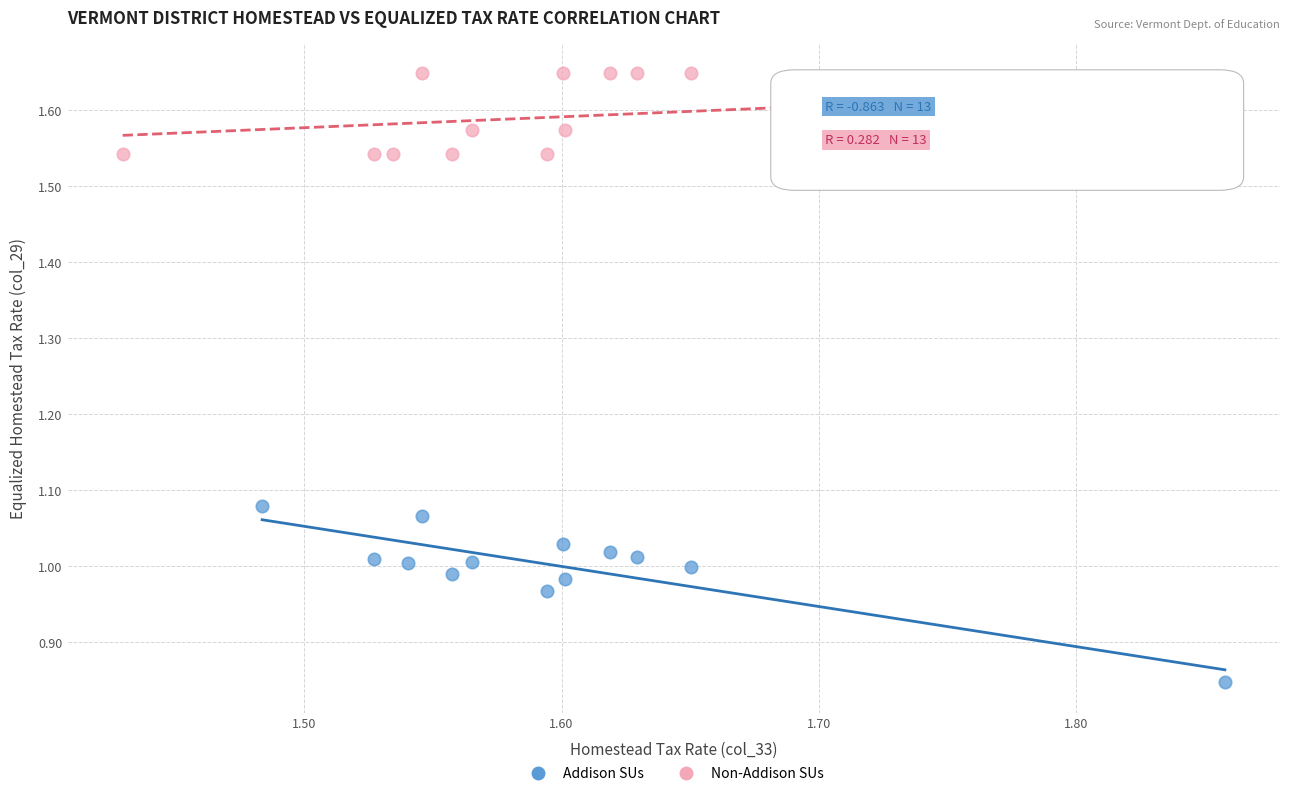

Which series has the widest spread of Y values?

Addison SUs